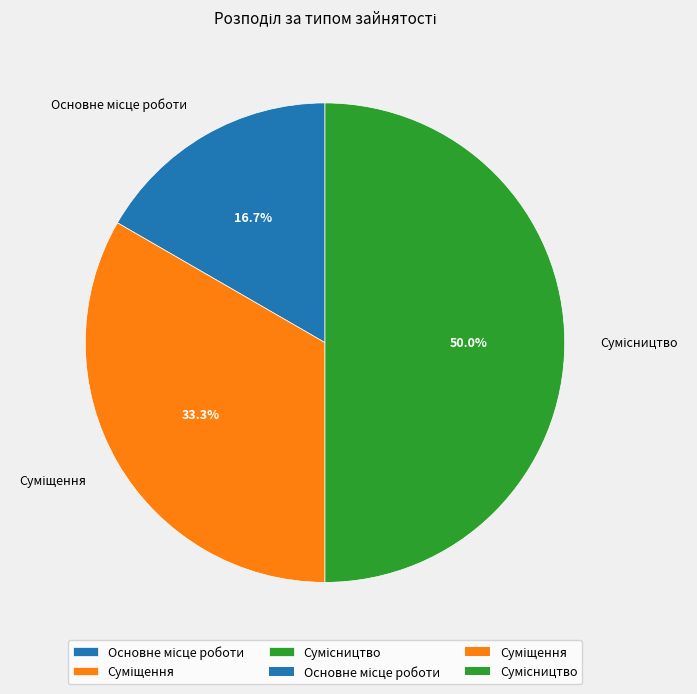

To the nearest percent, what is the combined percentage of Основне місце роботи and Сумісництво?

67%